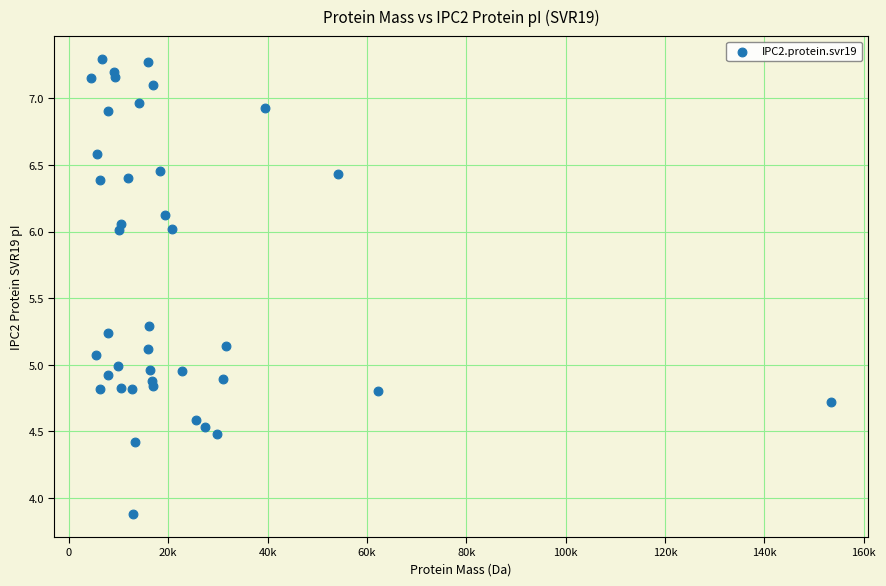

What is the range of Y values (max minus min)?

3.4